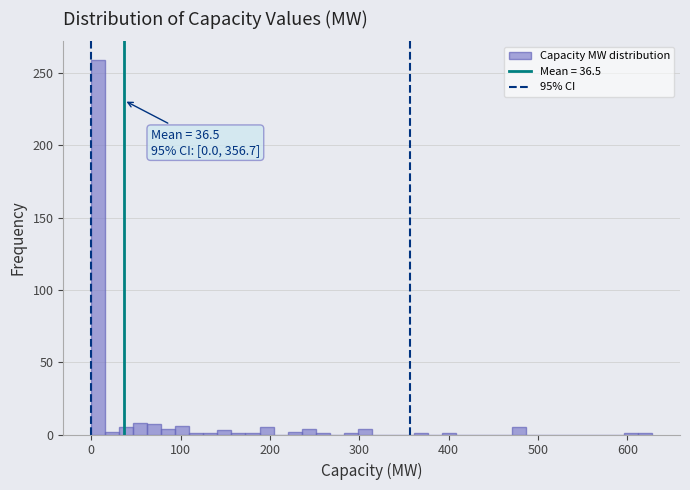

Read against the x-axis, roughly where is the centre of the tallest bar?

10